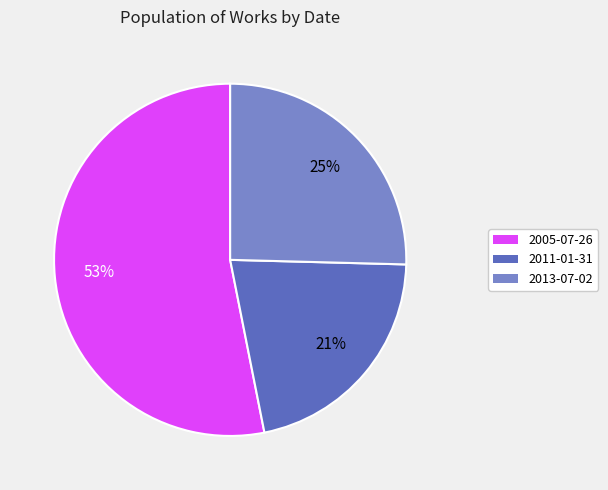

Is there any slice that represents more than half of the pie?

Yes